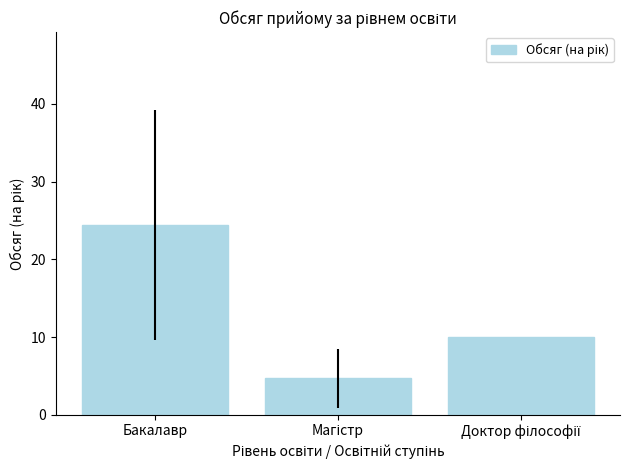

How many series are shown in this chart?

1